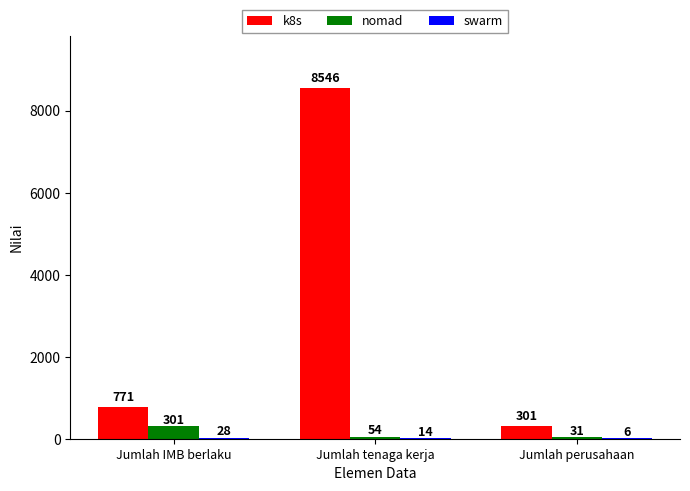

What is the total value across all series at Jumlah perusahaan?

338